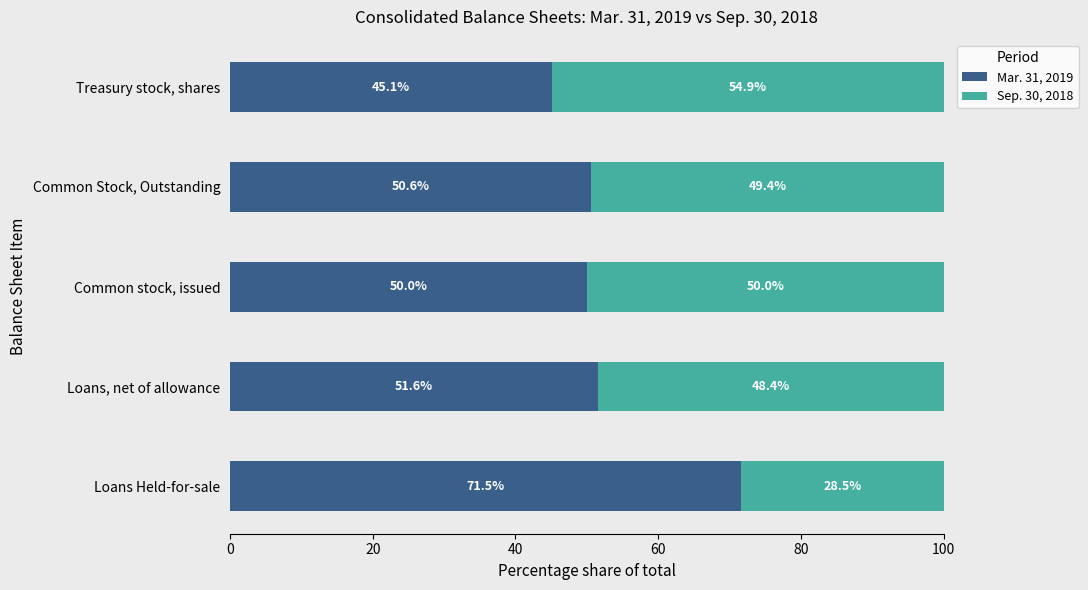

What is the total value across all series at Treasury stock, shares?

100.0